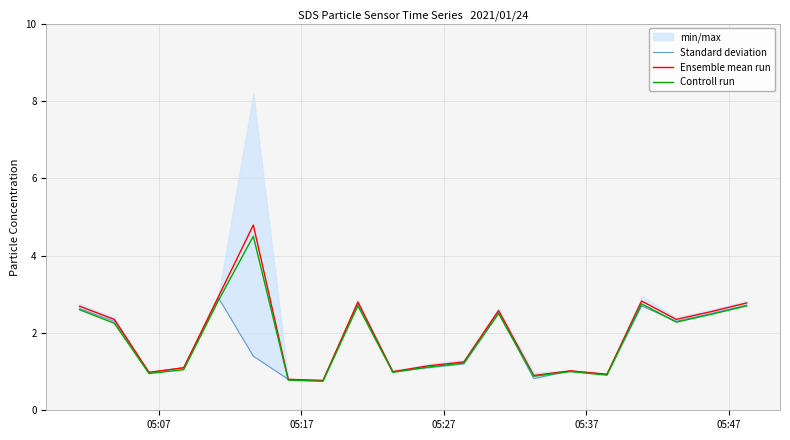

What is the minimum value for Ensemble mean run?

0.8